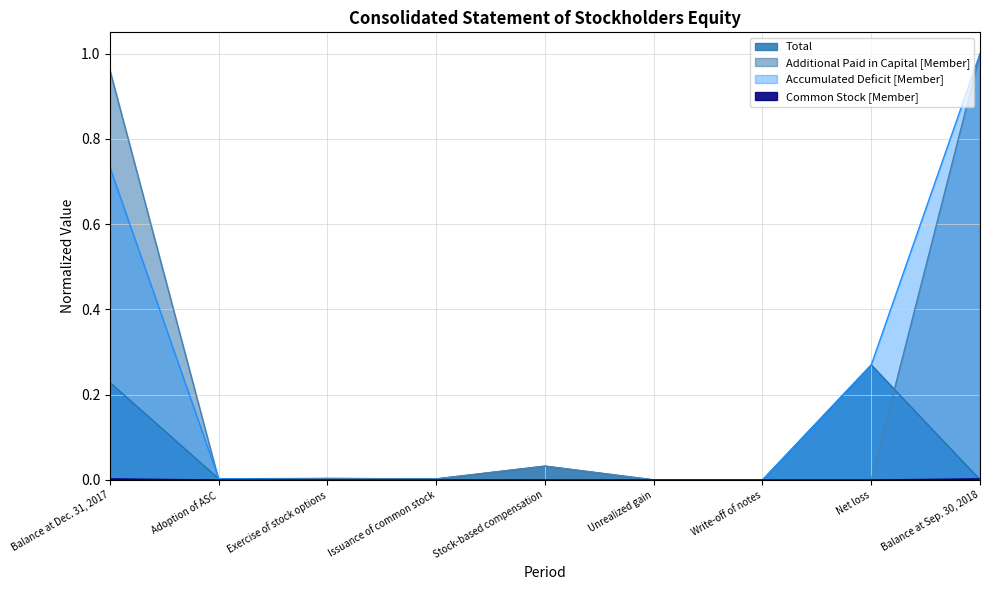

True or false: Accumulated Deficit [Member] has more than 1 points higher than both neighbors.

False